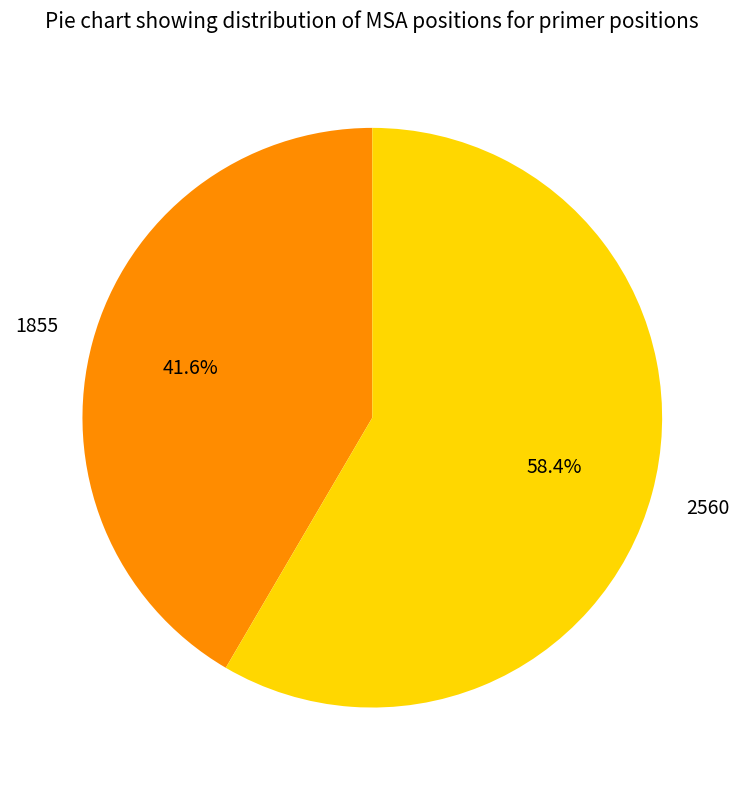

How many slices are in this pie chart?

2